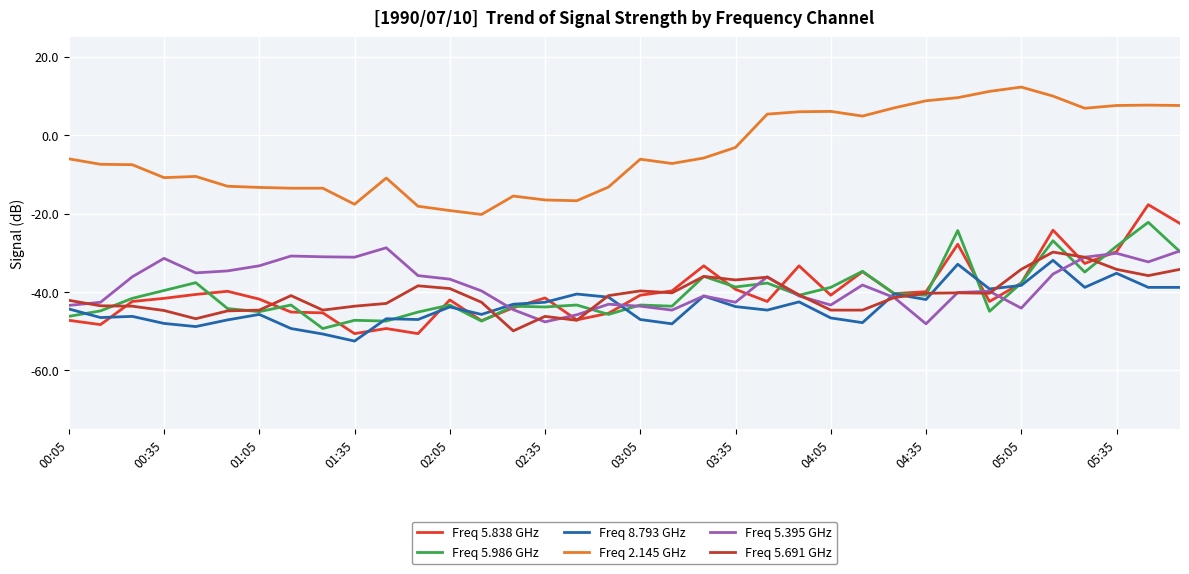

What is the sum of all Freq 8.793 GHz values?

-1567.5